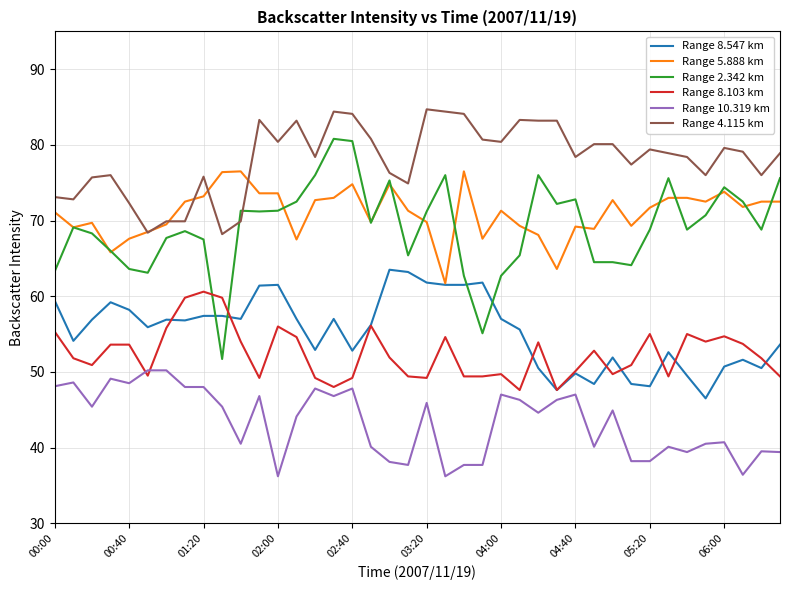

True or false: Range 8.547 km and Range 4.115 km cross at least once.

False